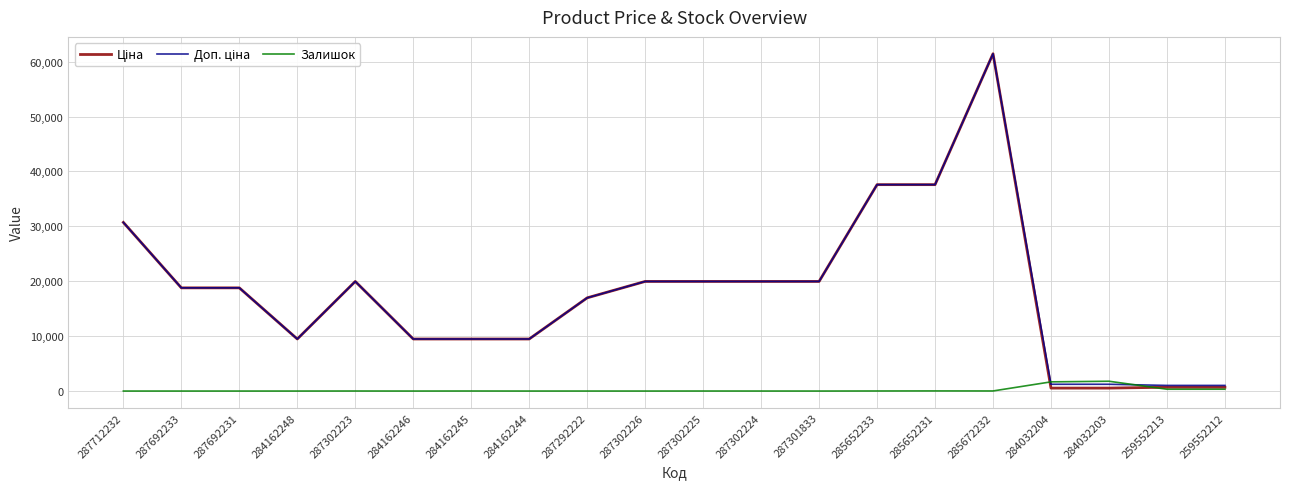

What is the highest value of the Залишок series?

1786.0